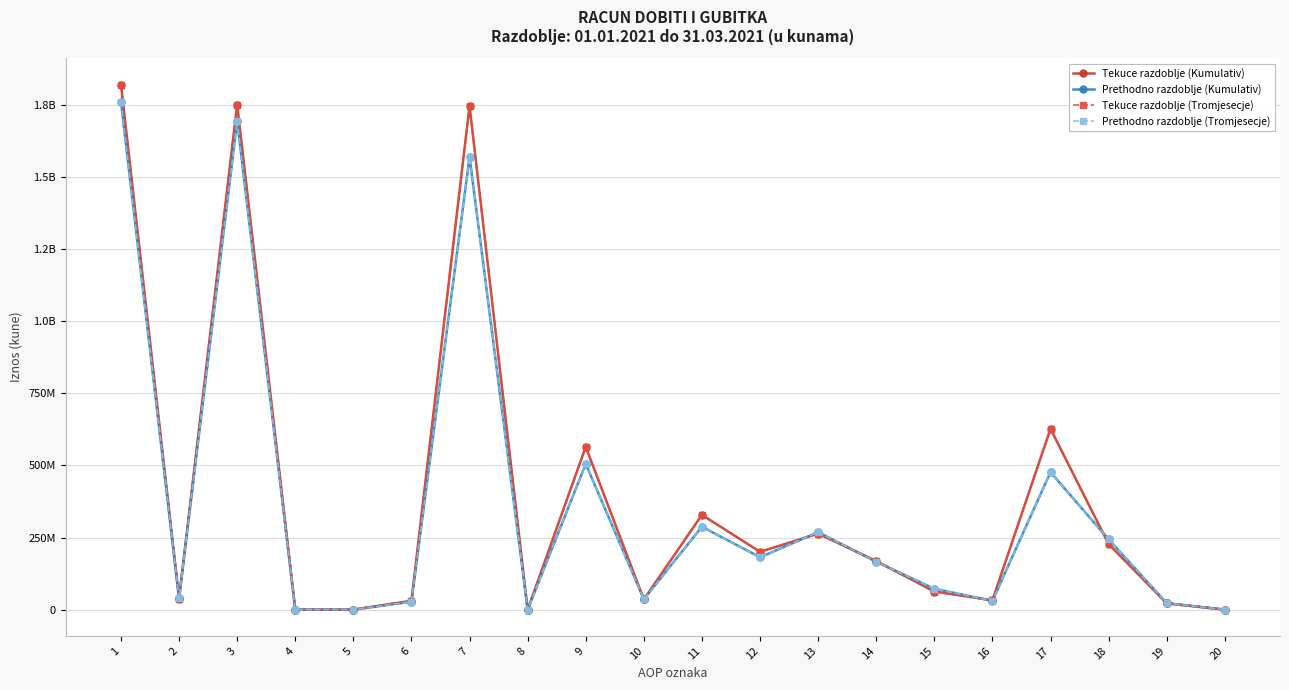

Is this an area chart (filled region under the line)?

No